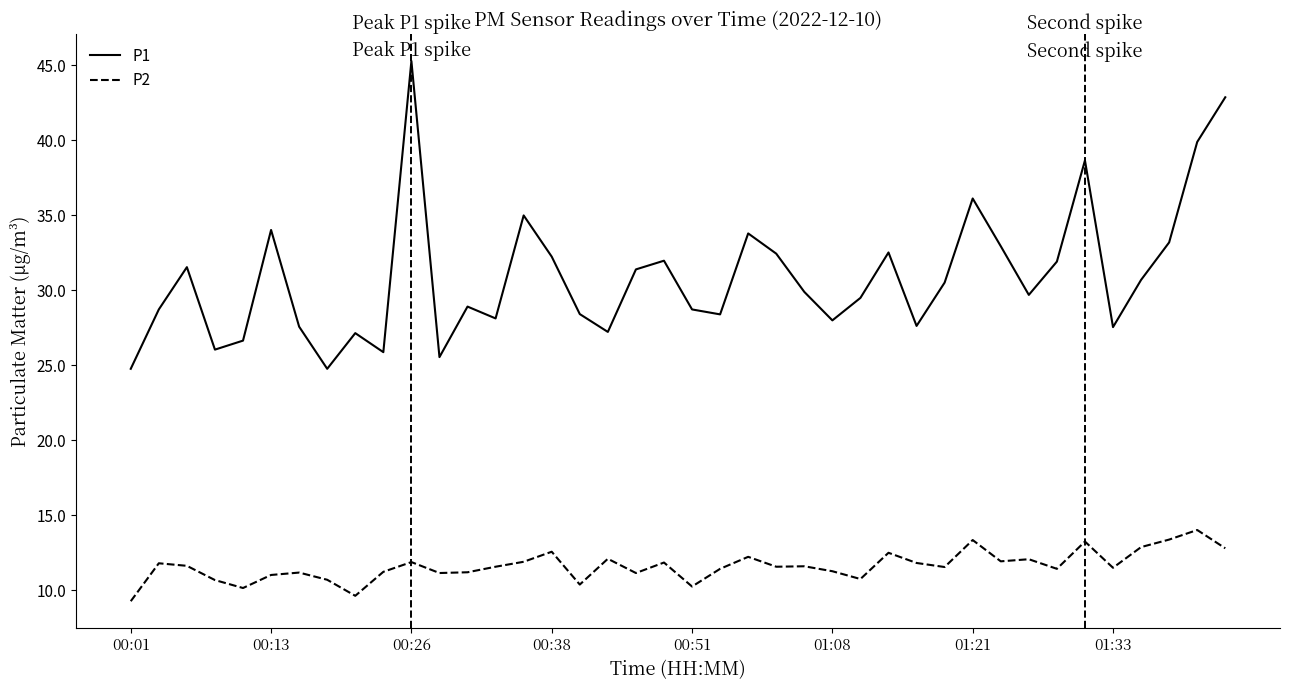

At how many categories does at least one series exceed 23?

40